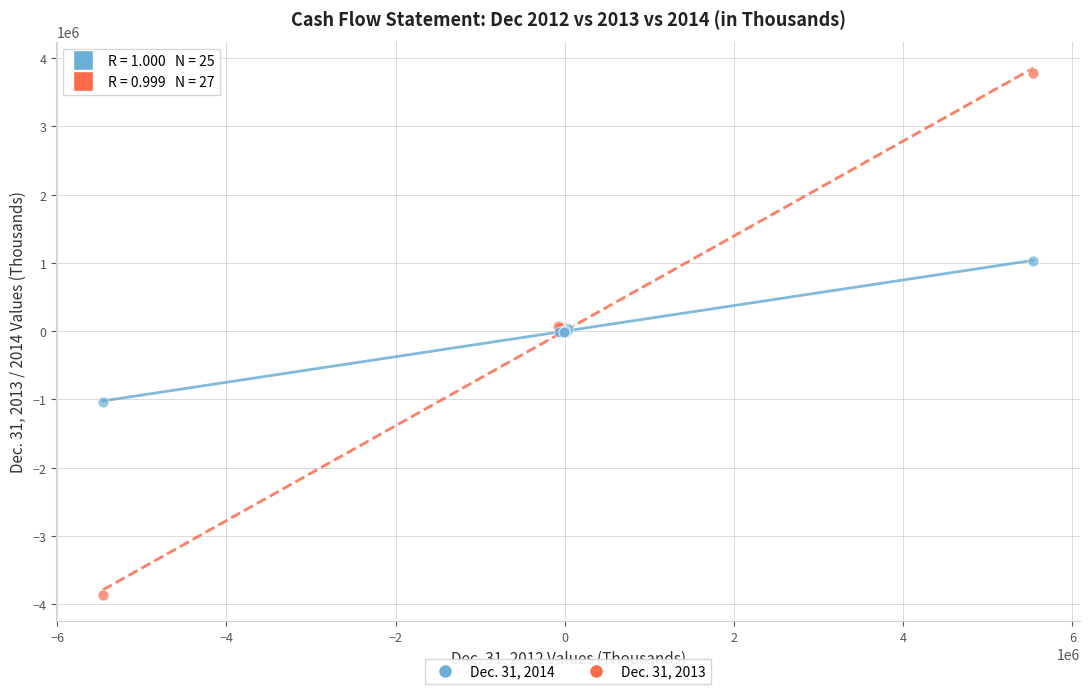

Which series contains the lowest Y value?

Dec. 31, 2013